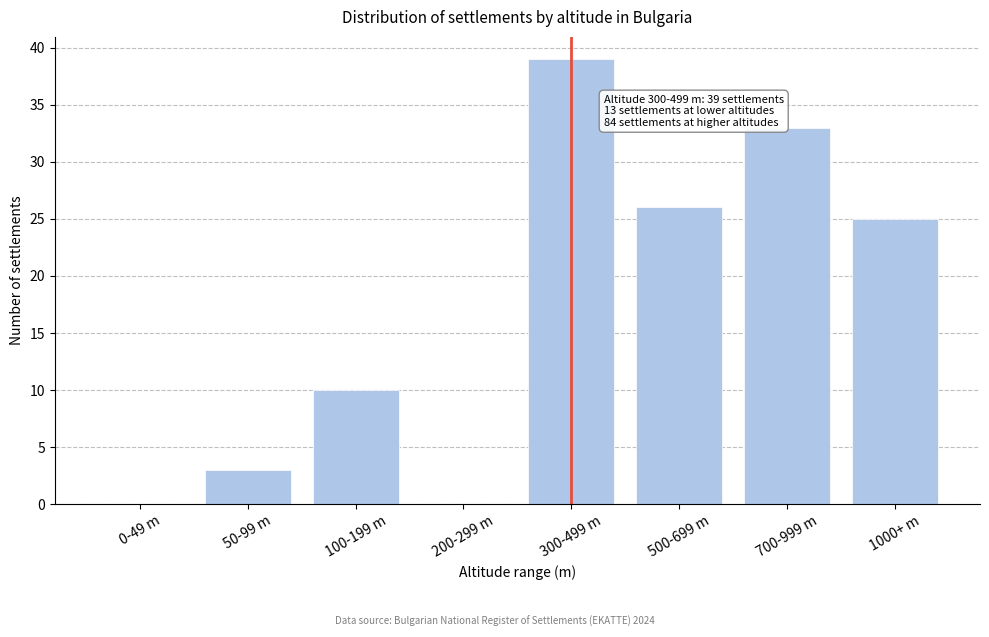

Reading left to right, transcribe all the data shown in this chart.

0-49 m=0	50-99 m=3	100-199 m=10	200-299 m=0	300-499 m=39	500-699 m=26	700-999 m=33	1000+ m=25